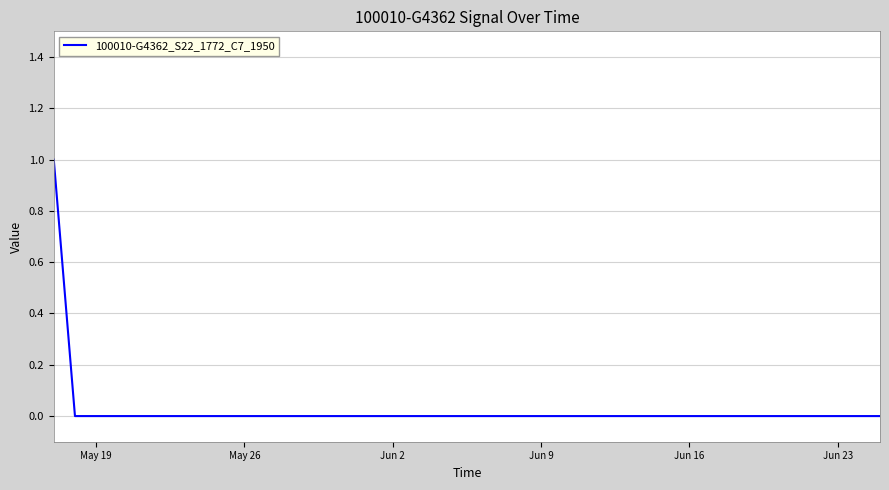

Is it true that the value at May 19 is -1?

False